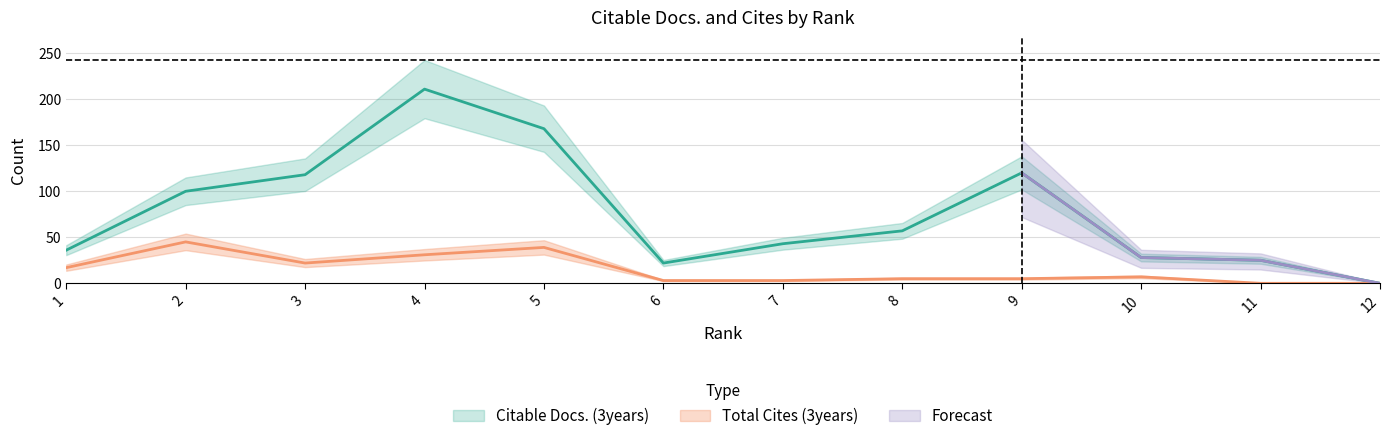

Read the Citable Docs. (3years) value at 7.

43